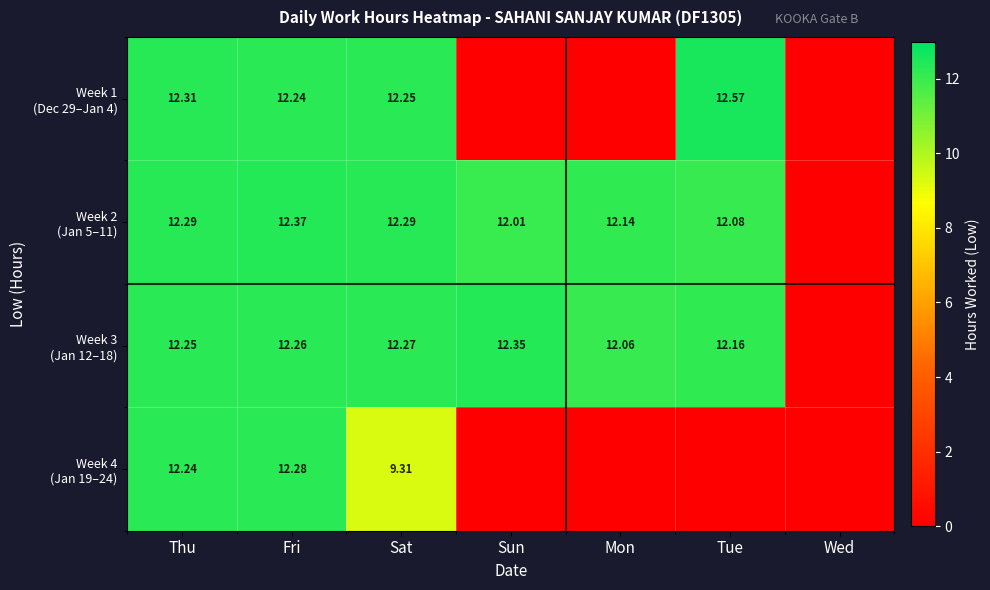

At how many categories does at least one series exceed 11?

6